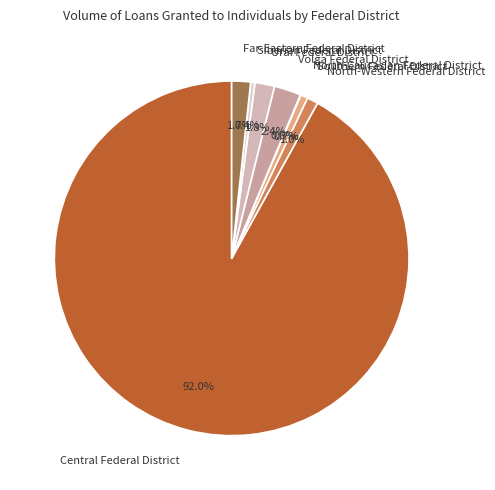

To the nearest percent, what is the difference between the largest and smallest slice percentages?

92%